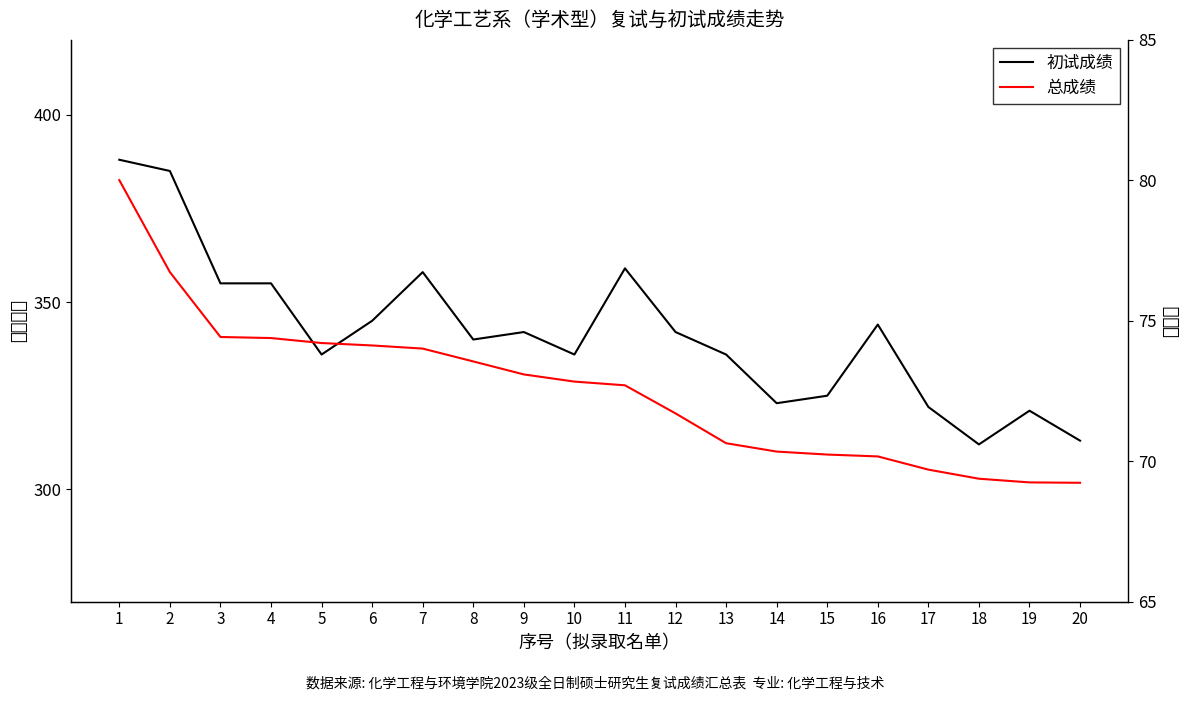

Which series changed the most between 9 and 12?

总成绩